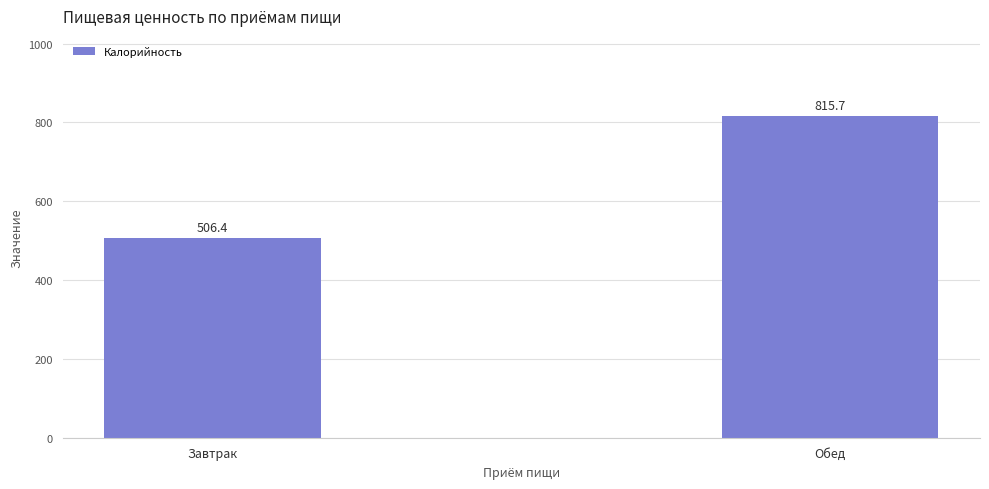

What is the difference between the values at Завтрак and Обед?

309.3